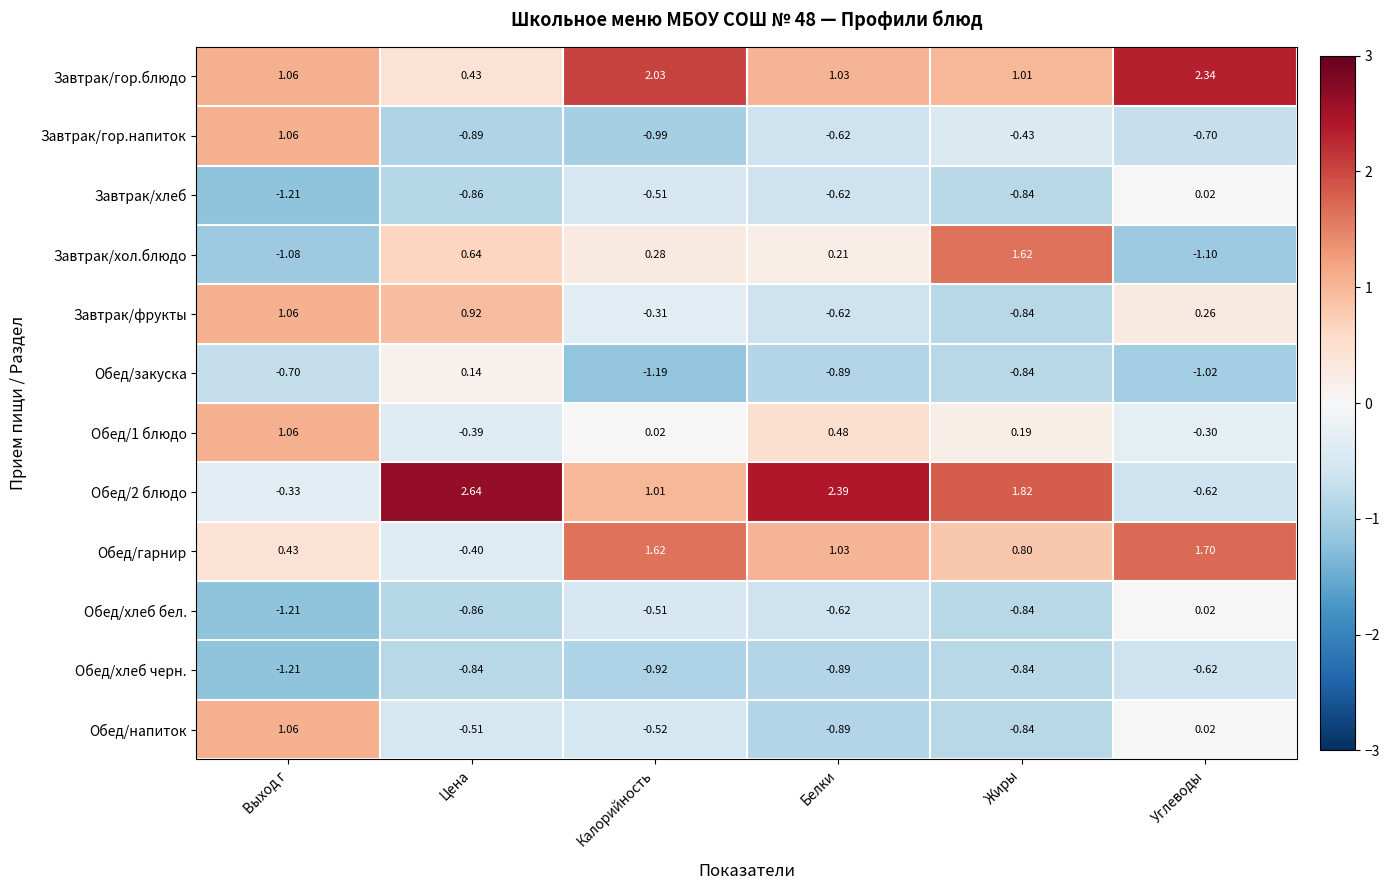

How many categories are shown in the chart?

6